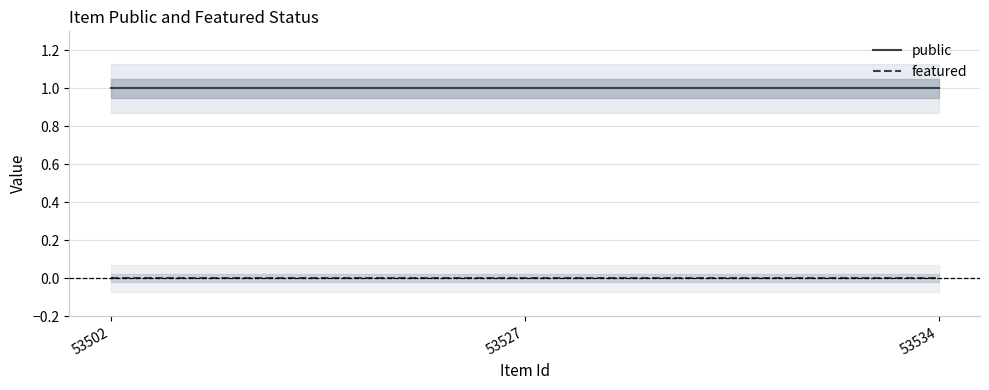

Between 53527 and 53534, which is larger?

53527